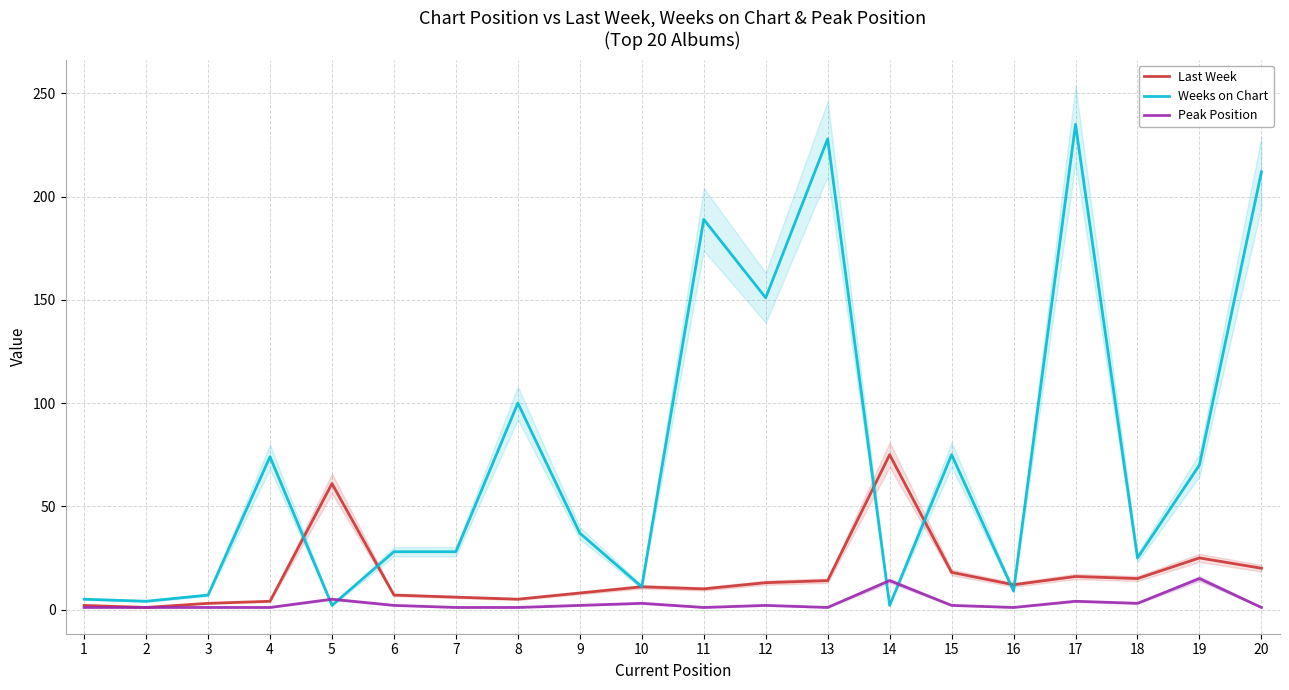

Reading right to left, transcribe all the data shown in this chart.

Last Week: 20	25	15	16	12	18	75	14	13	10	11	8	5	6	7	61	4	3	1	2
Weeks on Chart: 212	70	25	235	9	75	2	228	151	189	11	37	100	28	28	2	74	7	4	5
Peak Position: 1	15	3	4	1	2	14	1	2	1	3	2	1	1	2	5	1	1	1	1